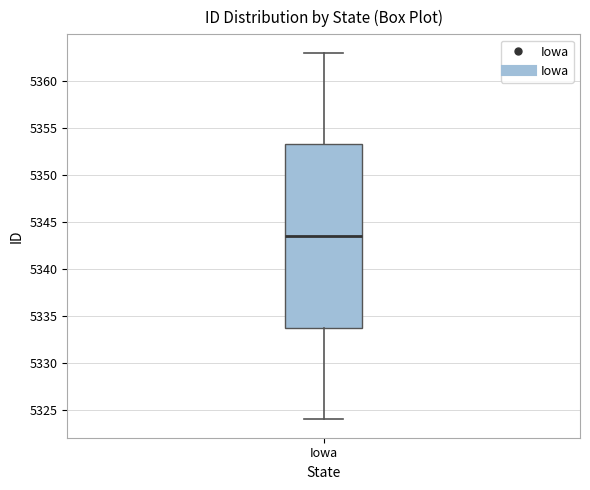

Transcribe this box plot: give where the median line is, the range the box spans, and where the two whiskers end, as read against the y-axis. The values are not printed on the chart, so give them approximately, as read against the axis.

median 5343.5, box 5334.0 to 5353.5, whiskers 5324.0 to 5363.0